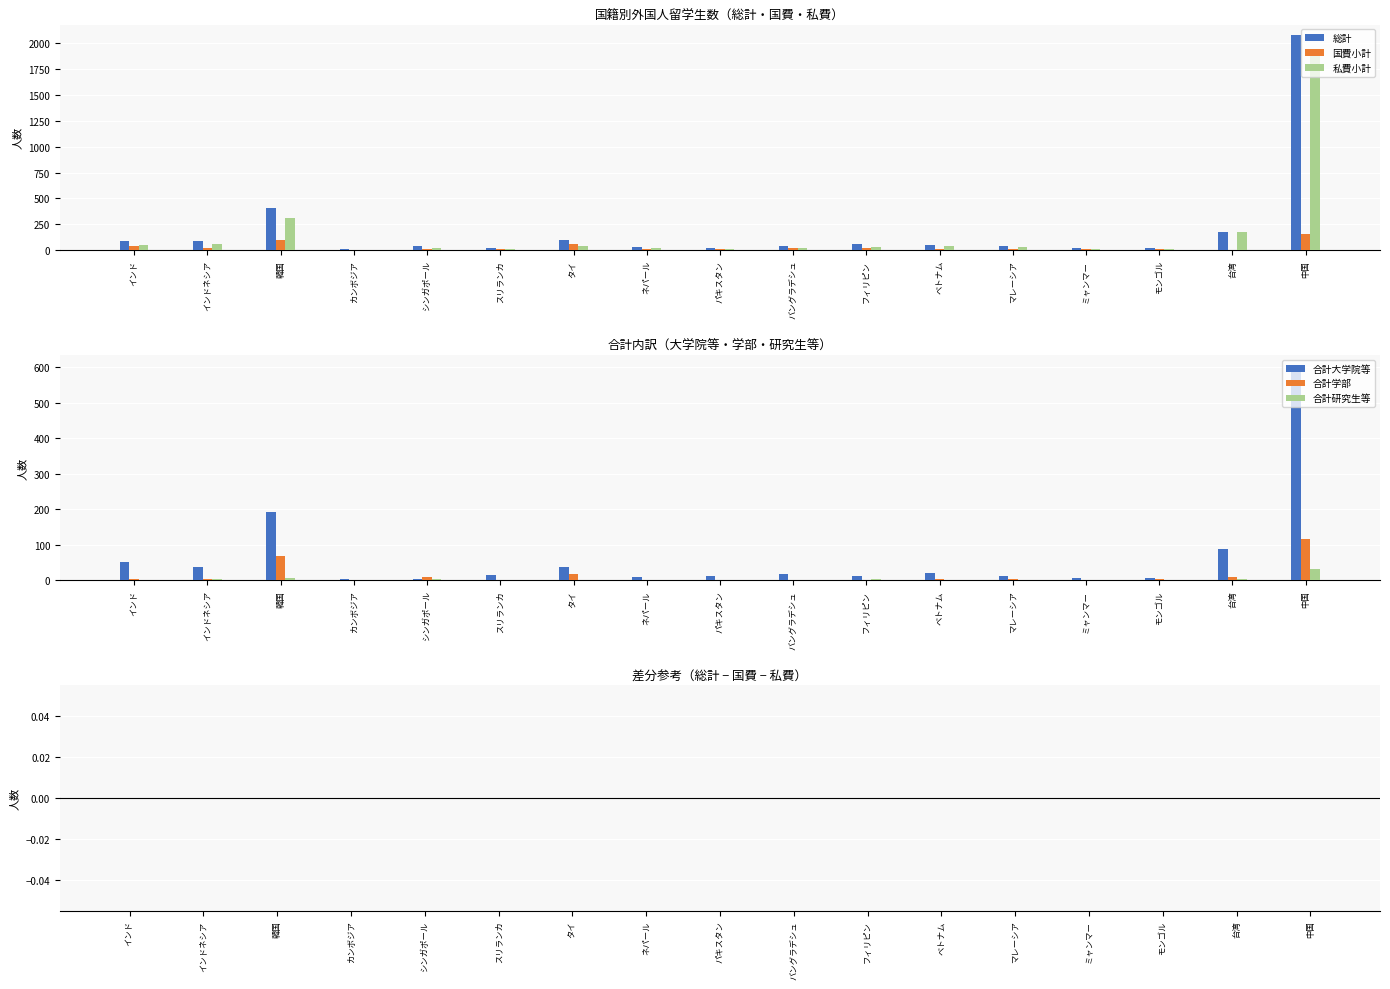

Does the chart contain stacked bars?

No